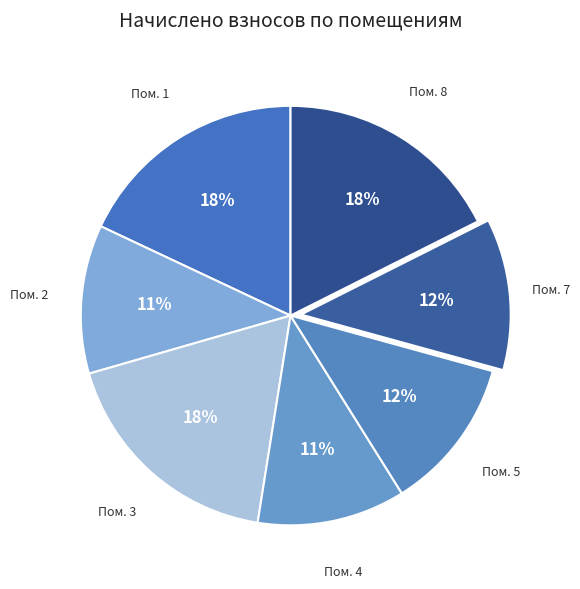

What is the smallest slice in the pie chart?

4